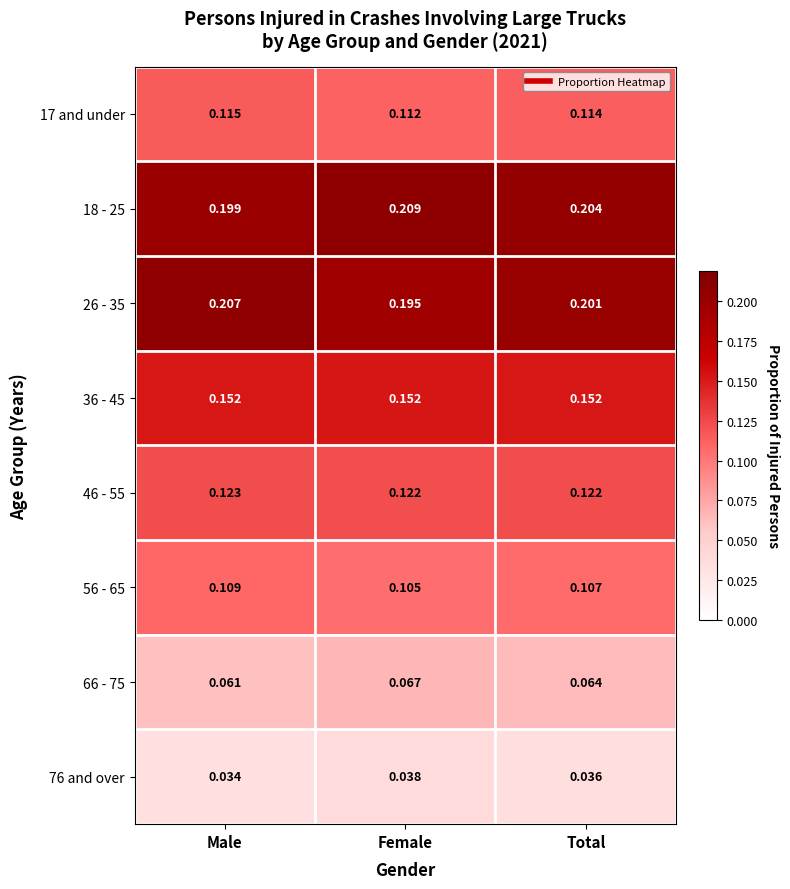

At which label is 56 - 65 closest to 0?

Female